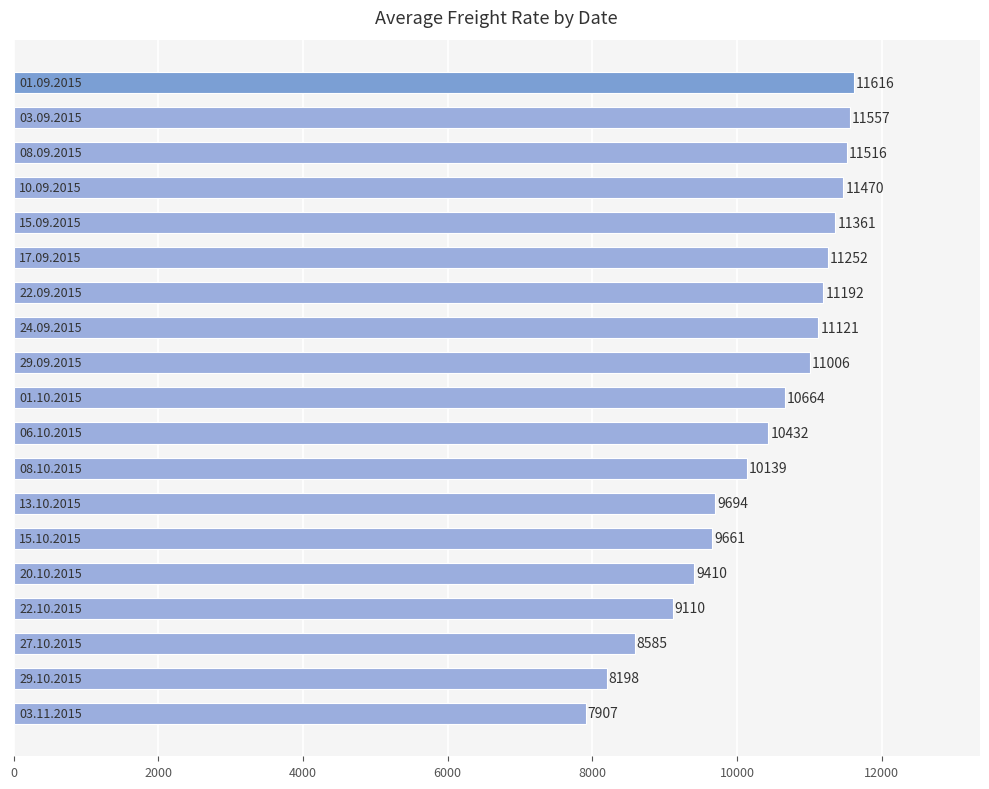

What is the minimum value shown in the chart?

7907